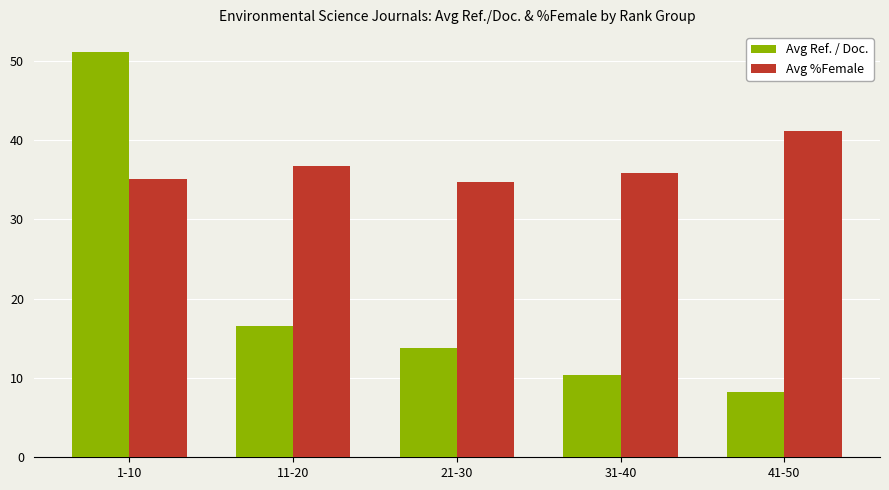

Does the chart contain stacked bars?

No